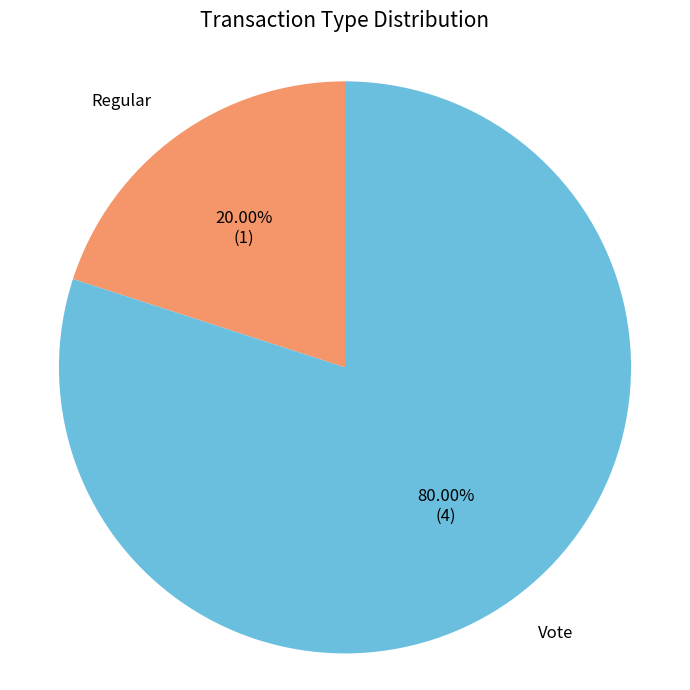

What percentage is NOT represented by Regular?

80.0%